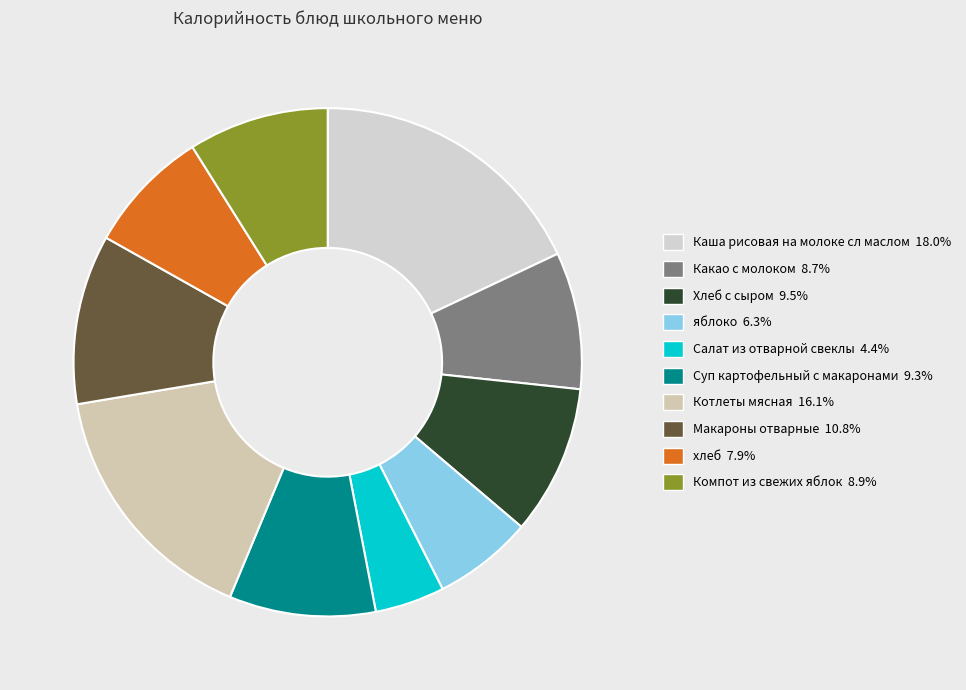

The Макароны отварные slice represents 11% of the pie. True or false?

True